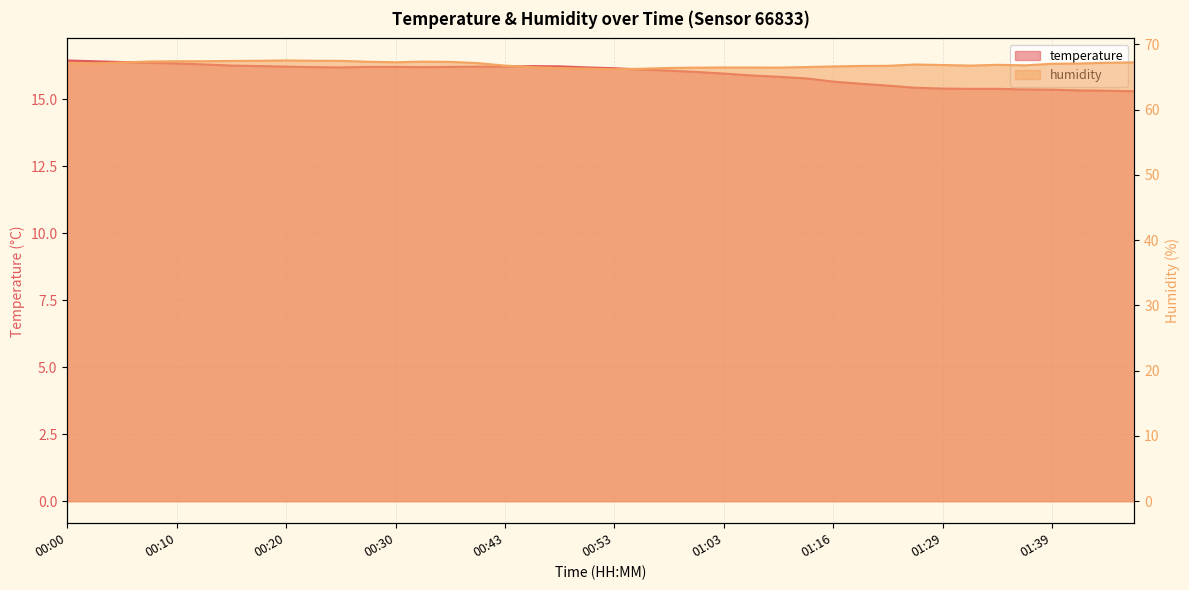

In humidity, how many points are lower than both neighbors (excluding endpoints)?

6